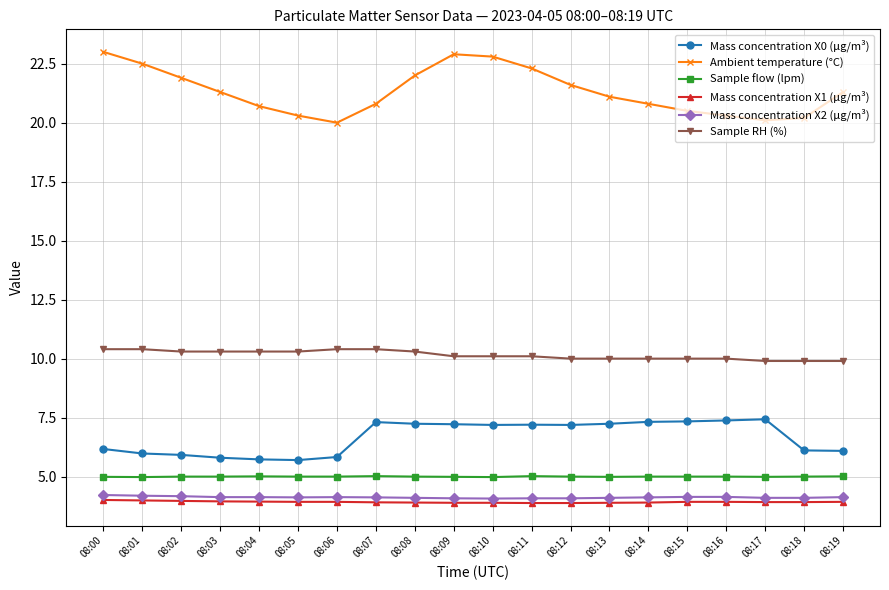

True or false: Ambient temperature (°C) and Mass concentration X1 (μg/m³) intersect in this chart.

False